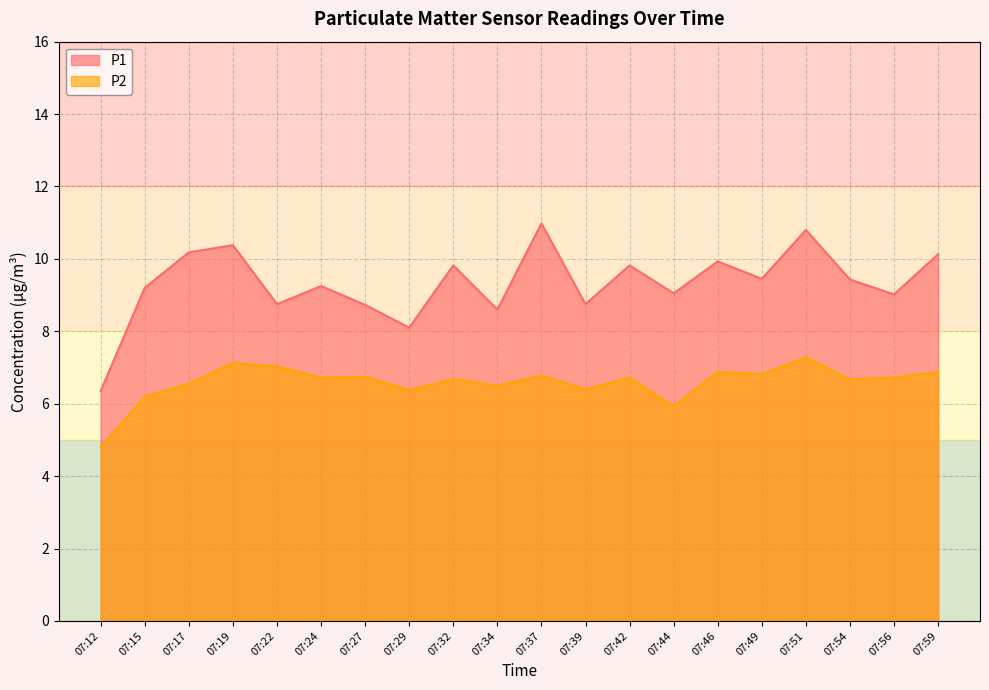

Rank the series by their maximum value, from lowest to highest.

P2, P1